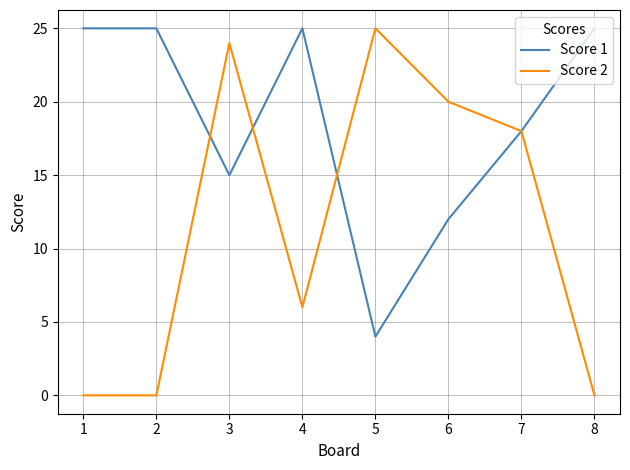

What is the maximum value for Score 2?

25